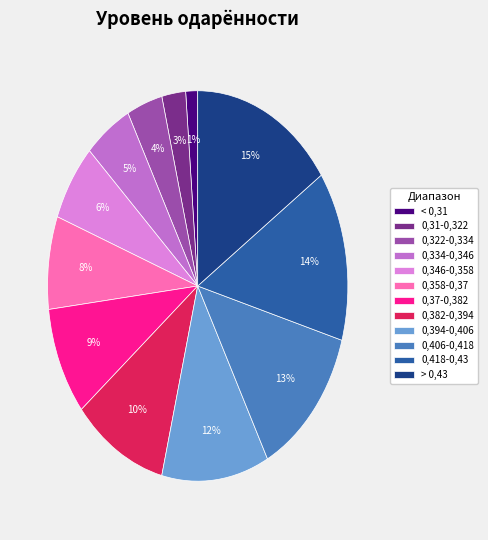

What percentage is the > 0,43 slice, to the nearest percent?

15%